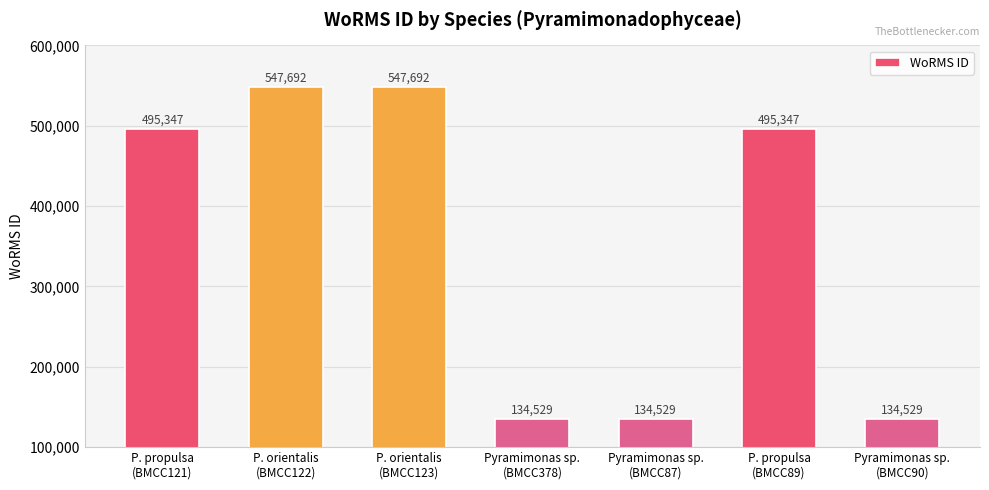

What is the difference between the maximum and minimum values?

413163